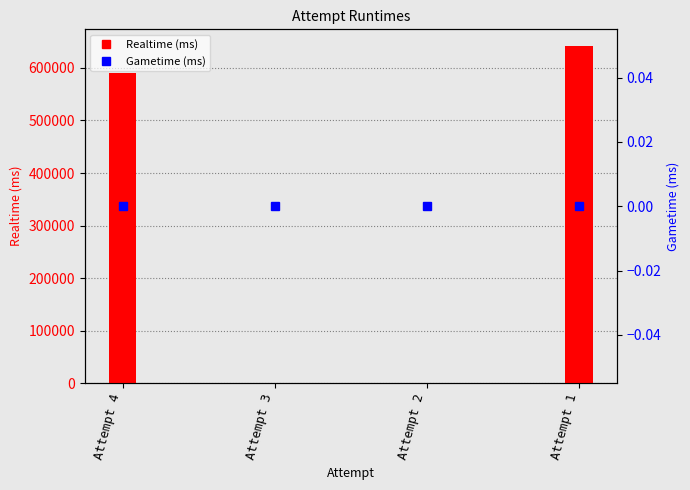

At how many categories does at least one series exceed 243306?

2